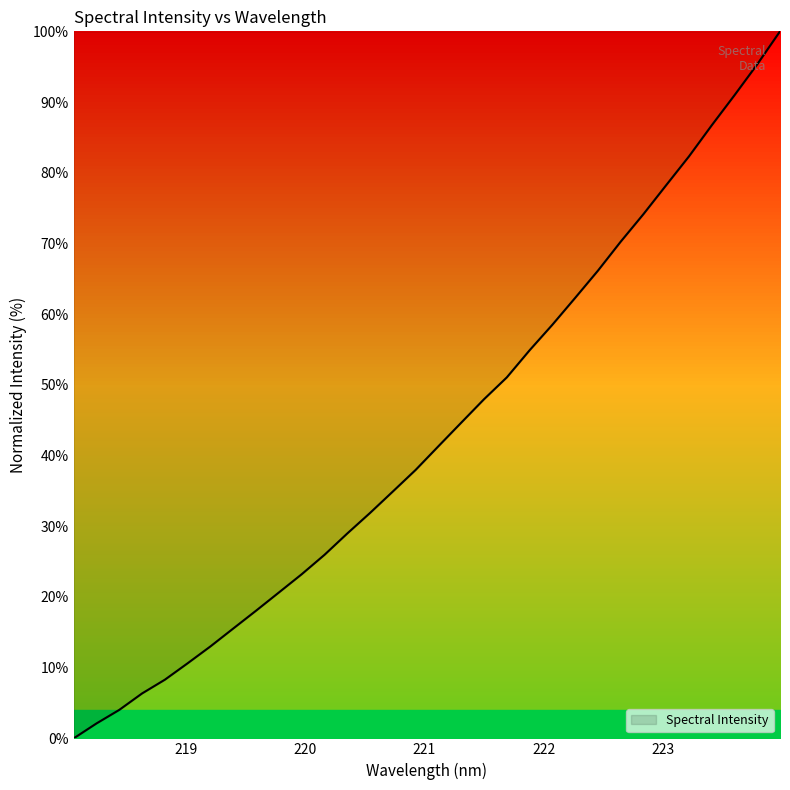

What is the maximum value shown in the chart?

100.0